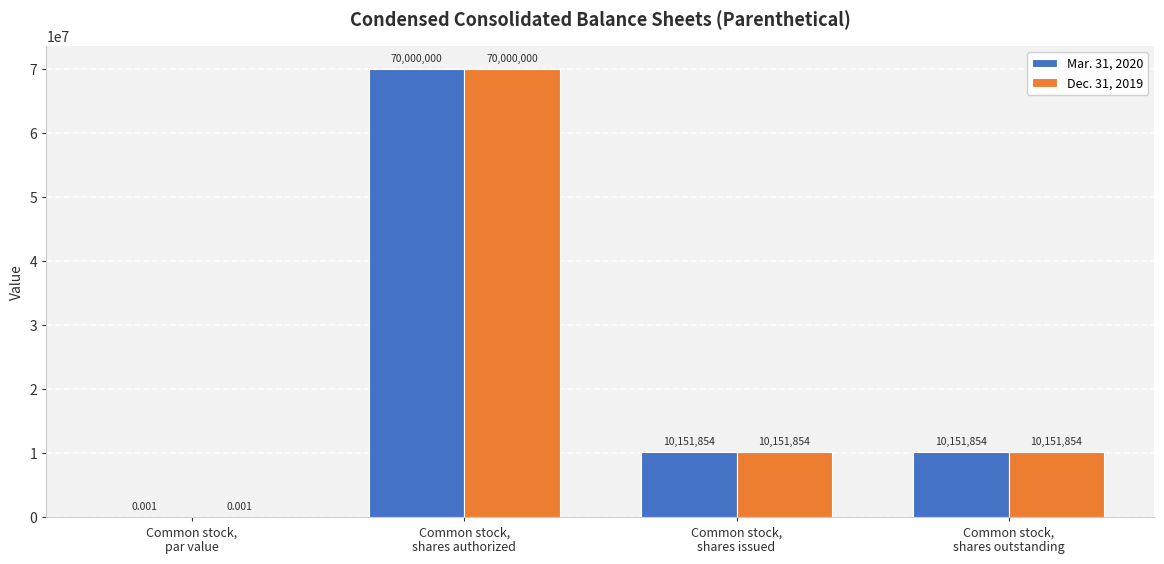

Are the bars horizontal?

No